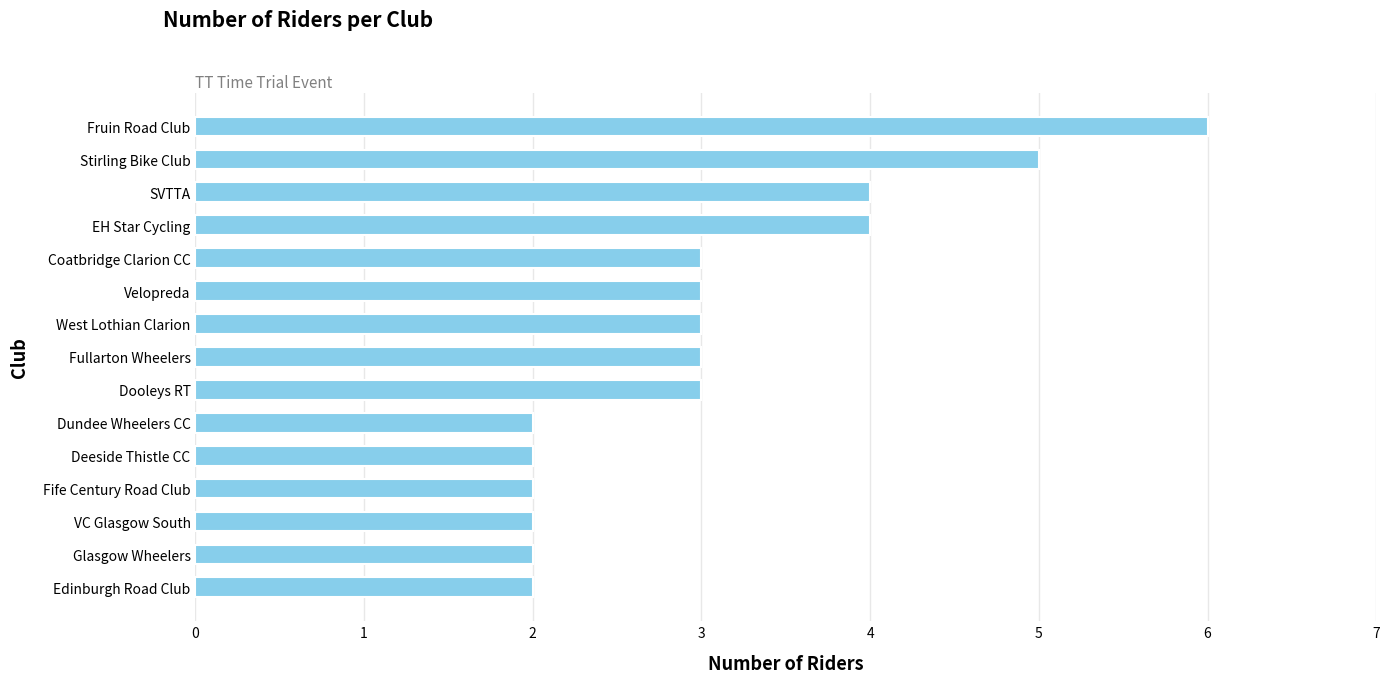

At which category does the chart reach its peak across all series?

Fruin Road Club